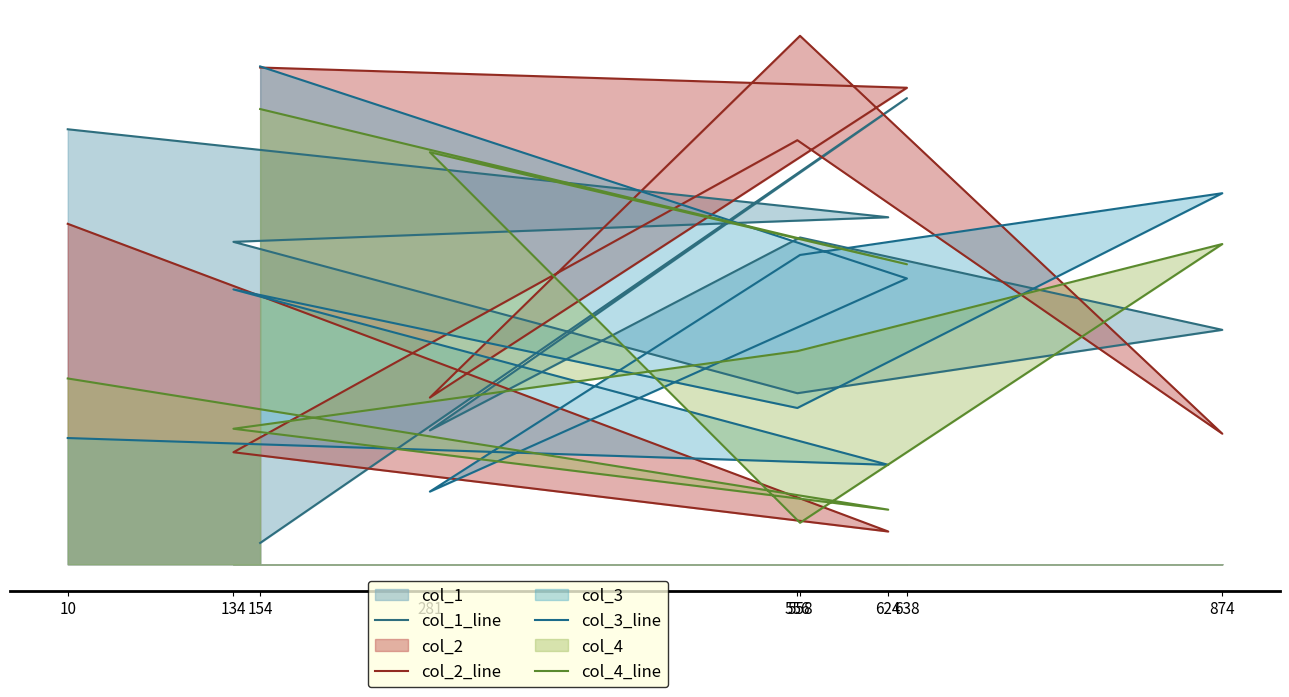

True or false: col_4_line has a value of 150 at 638.

False